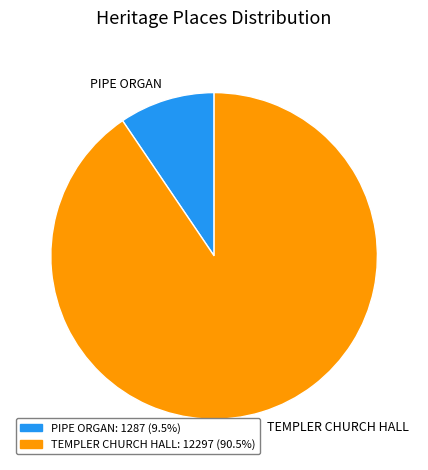

Between TEMPLER CHURCH HALL and PIPE ORGAN, which is larger?

TEMPLER CHURCH HALL